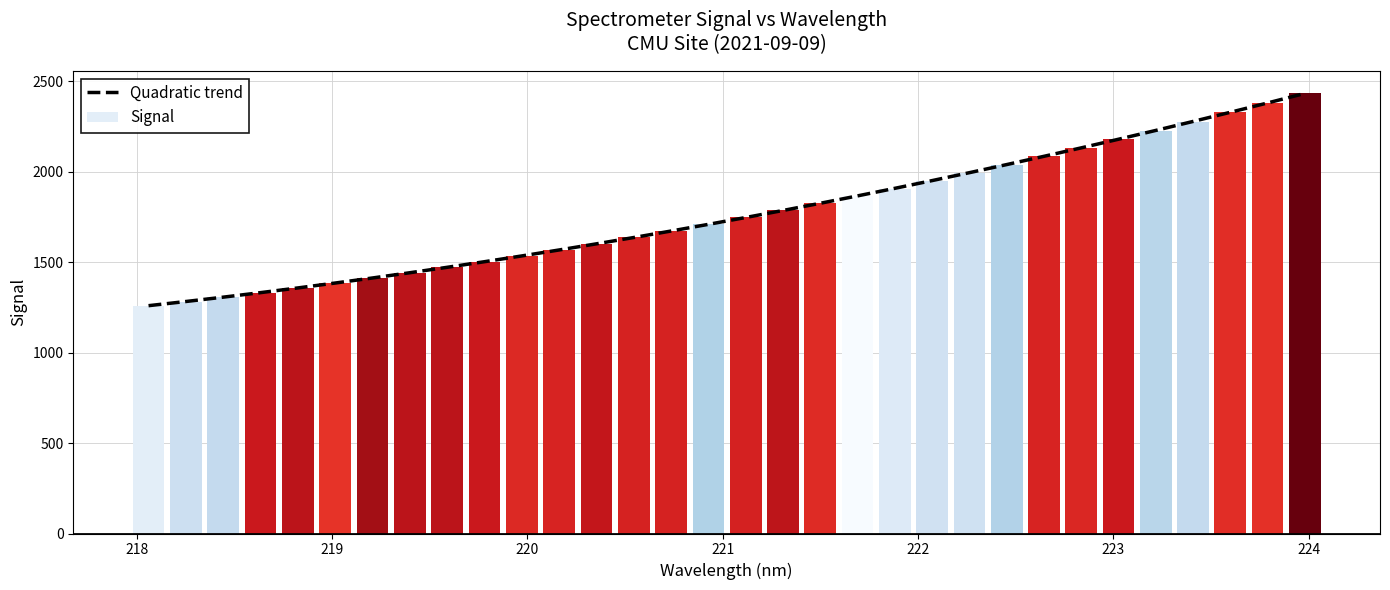

Which series has the largest total across all categories?

Quadratic trend